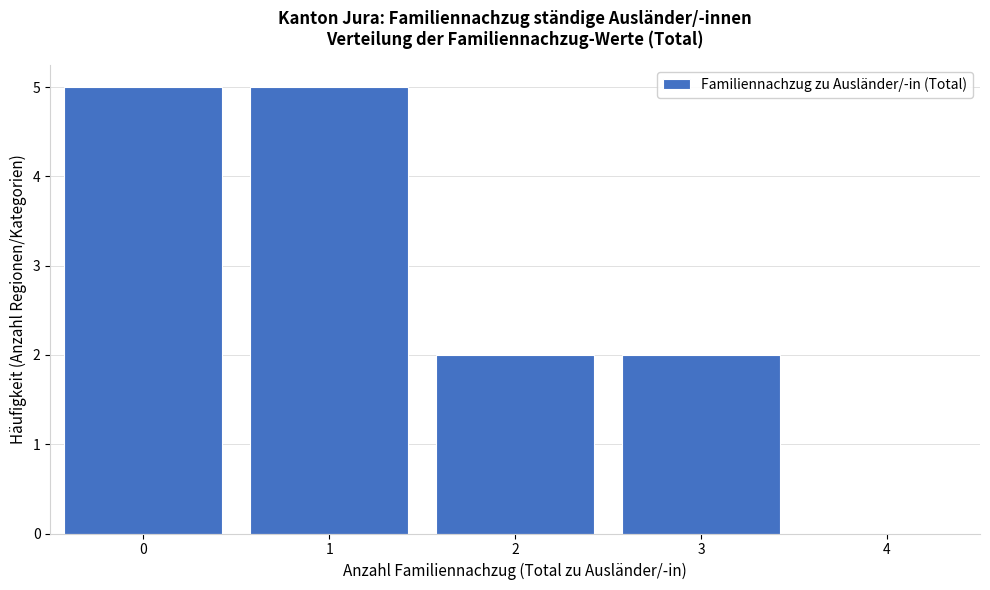

Reading right to left, extract all data points from this chart.

3=2	2=2	1=5	0=5